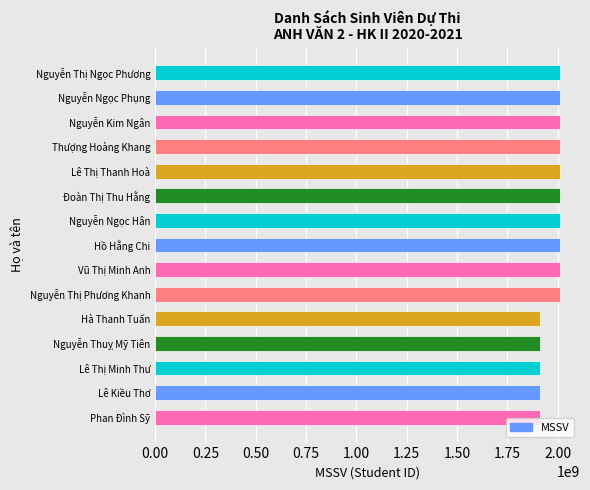

How many bars are there in total?

15